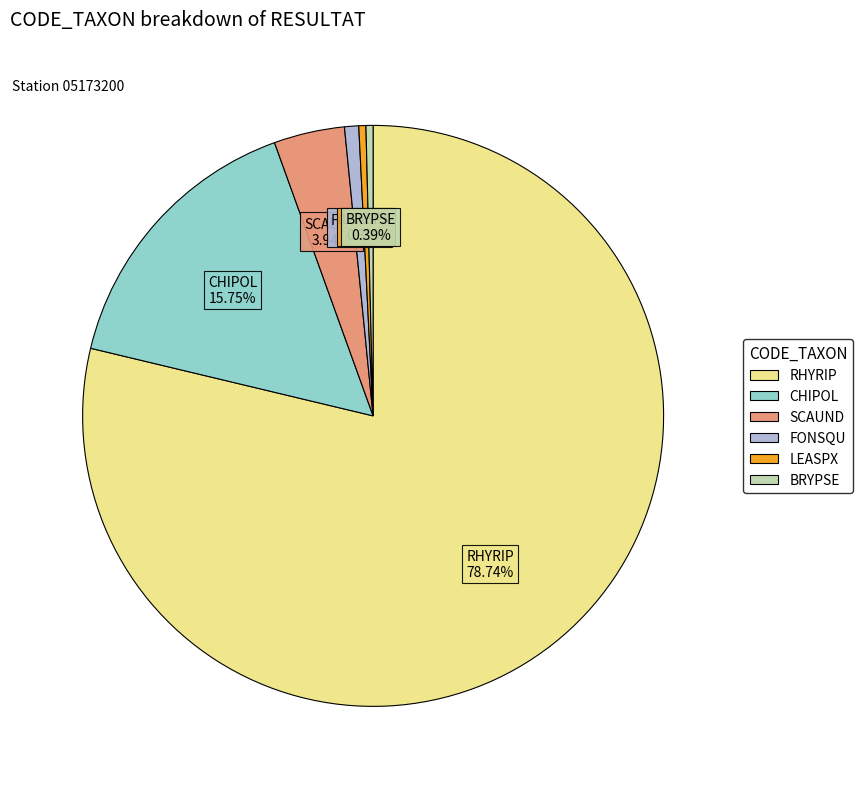

Does RHYRIP represent more than half of the total?

Yes